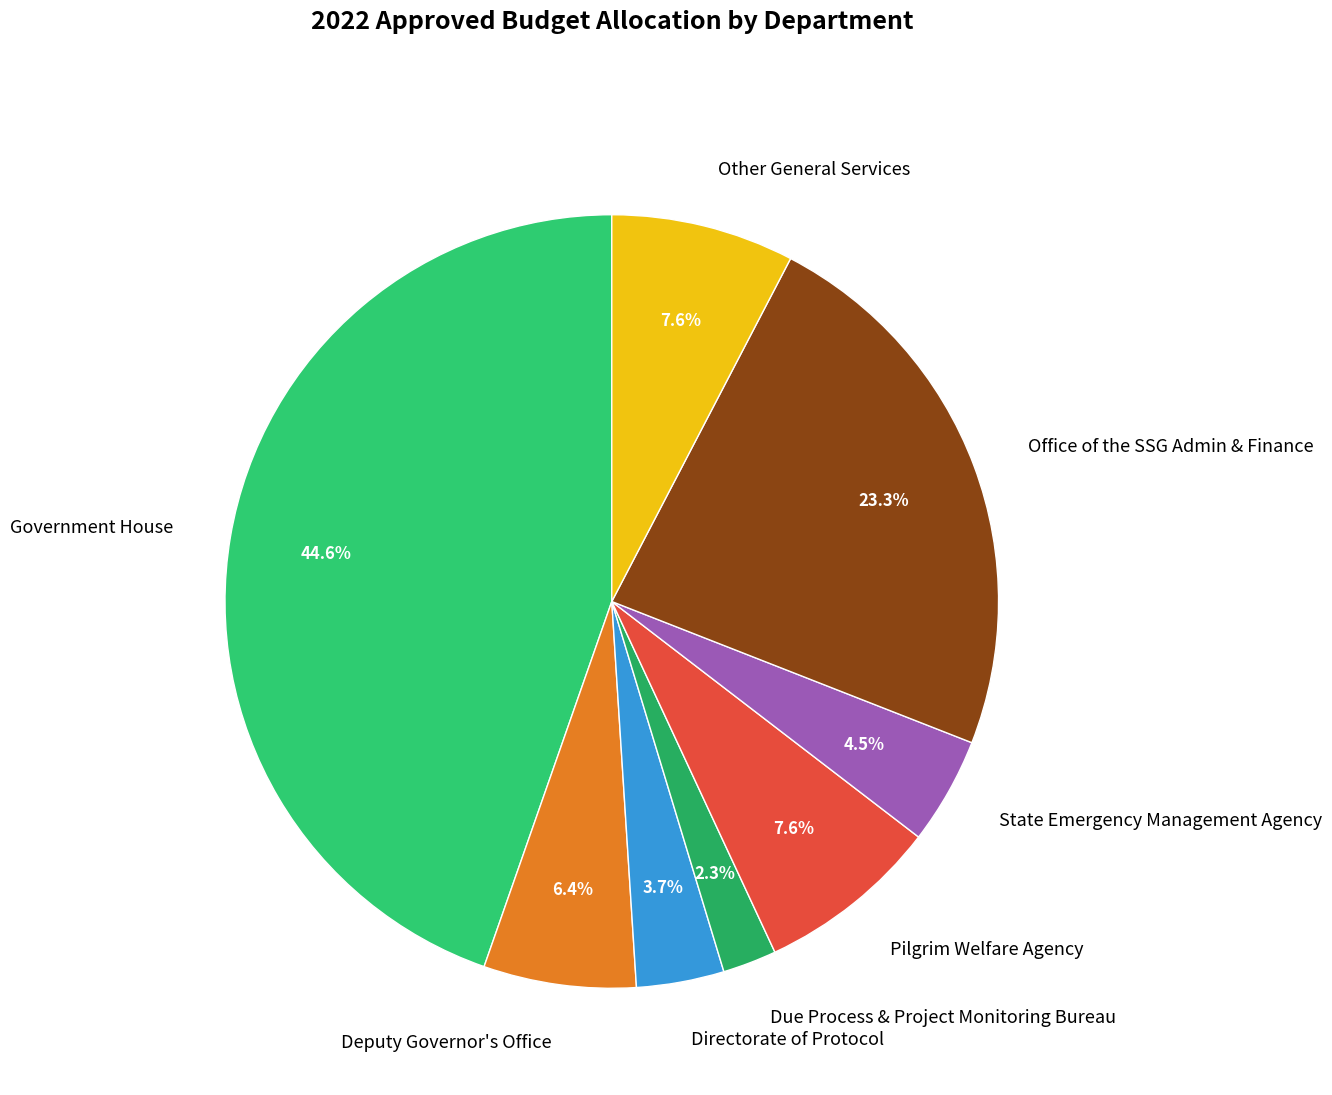

What percentage is NOT represented by Office of the SSG Admin & Finance?

76.7%